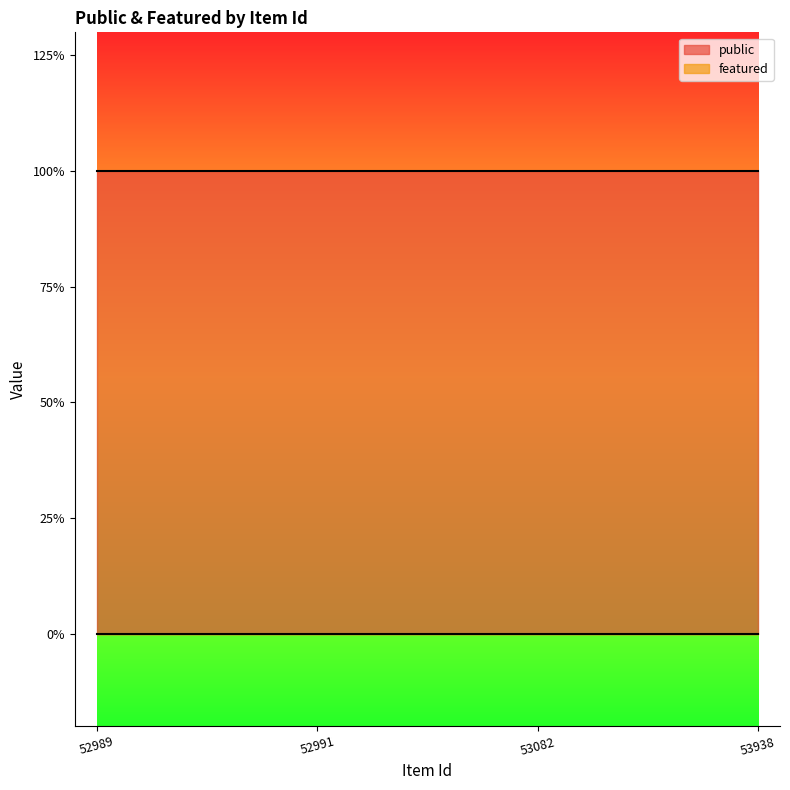

How many series are shown in this chart?

2